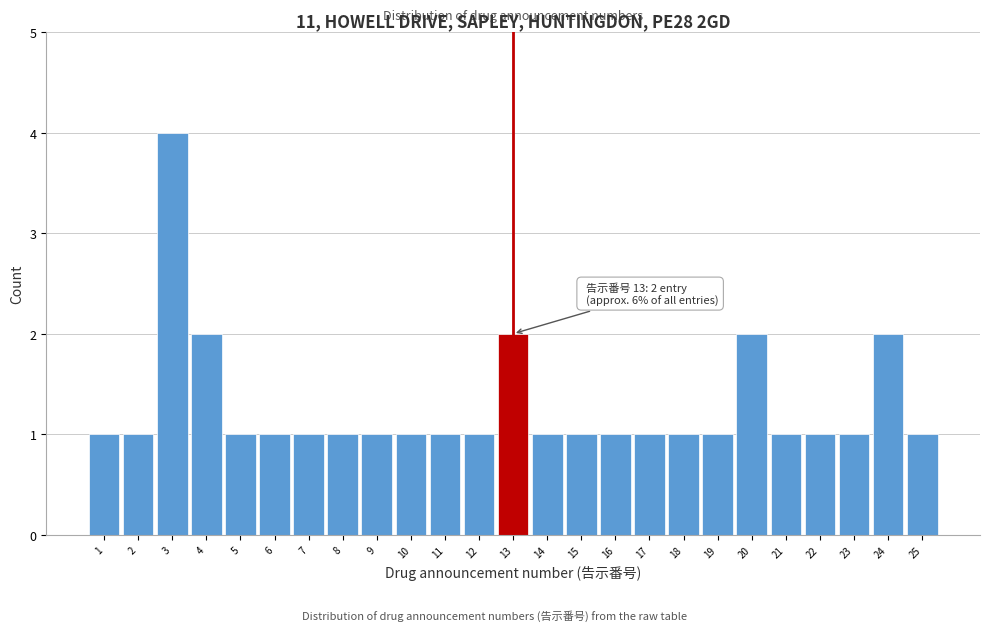

Which range on the x-axis has the tallest bar?

2.5 to 3.5